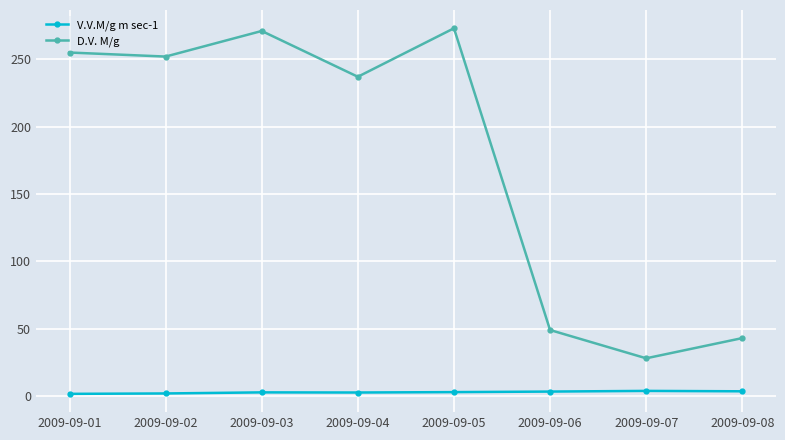

What is the value of the V.V.M/g m sec-1 point at the 1st from the left?

1.6